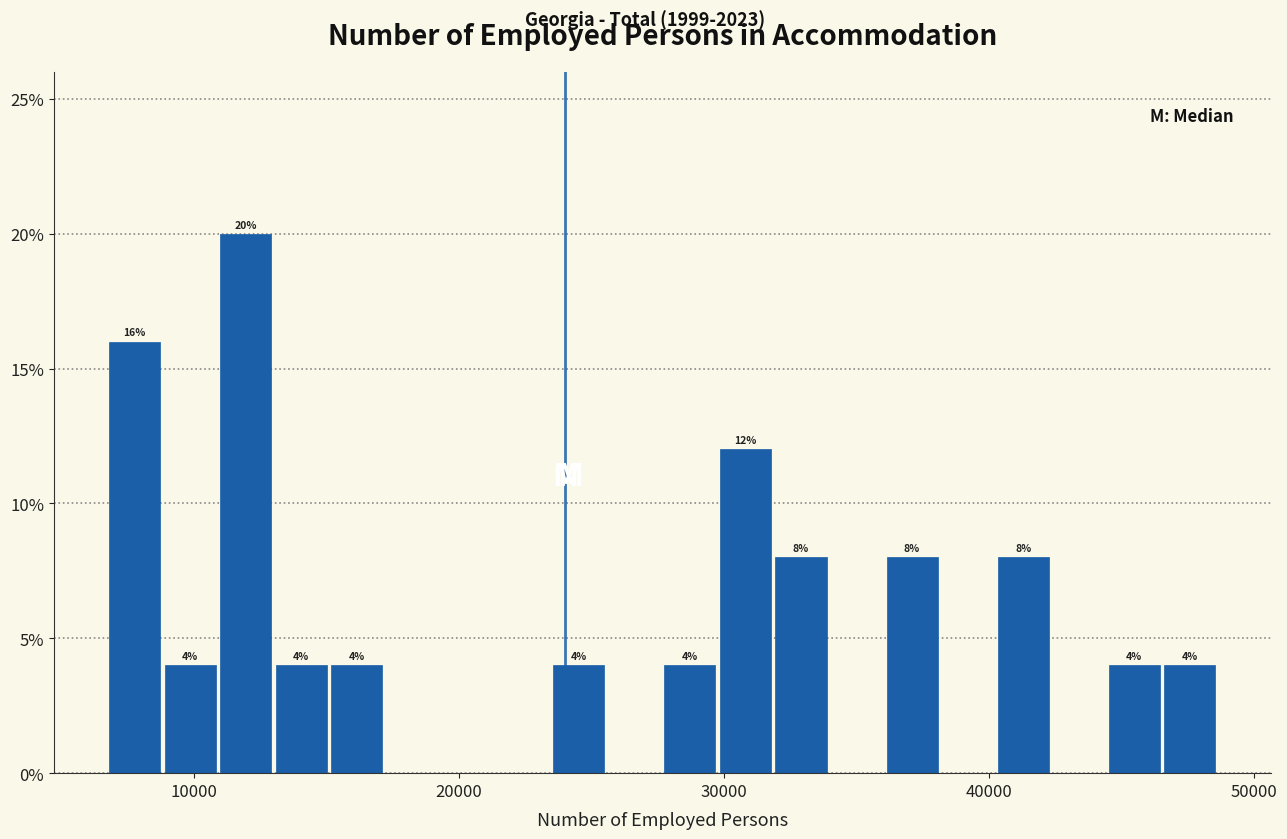

Around what value on the x-axis is the tallest bar? Give the approximate position of its centre, as read against the axis.

12000